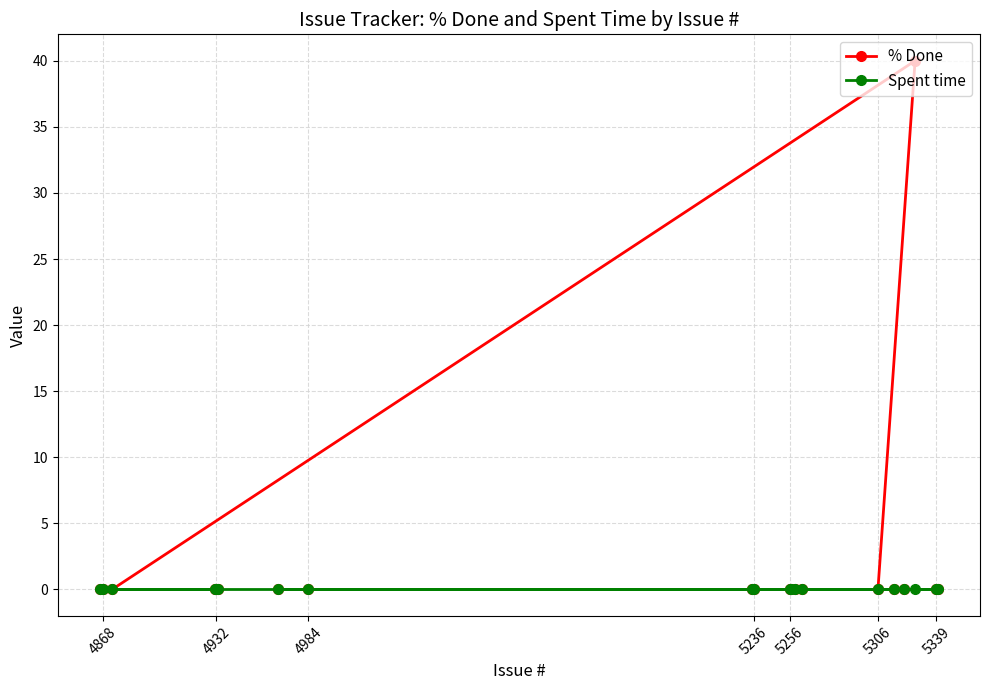

What are all the series names shown in the legend?

% Done, Spent time